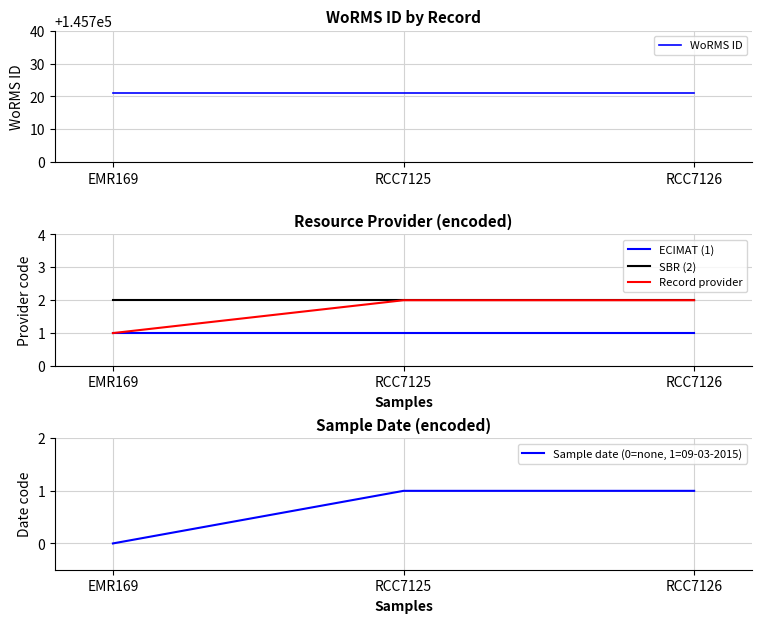

What position from the left is RCC7125?

2